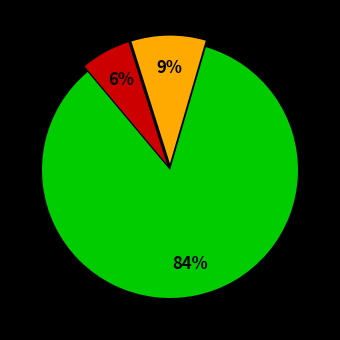

Is there any slice that represents more than half of the pie?

Yes